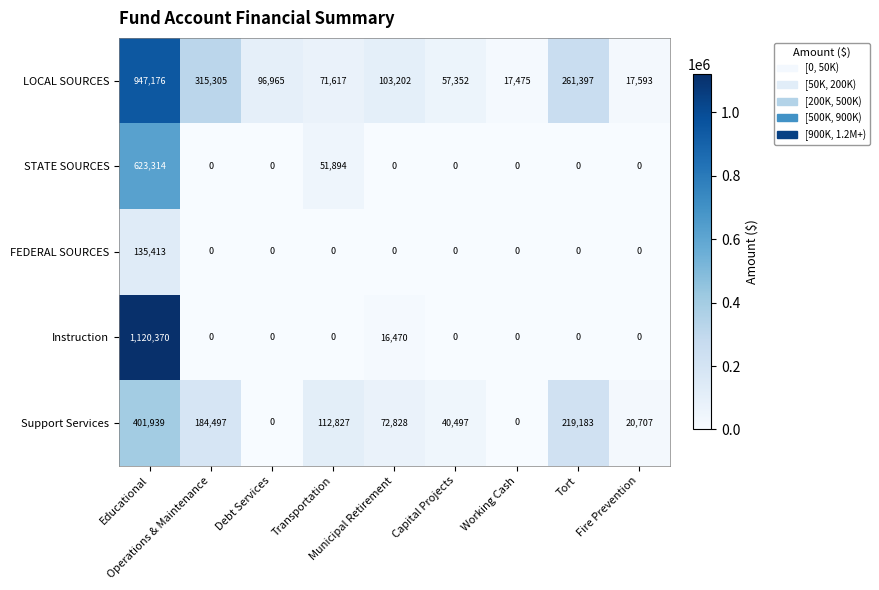

At which category is the sum across all series the highest?

Educational